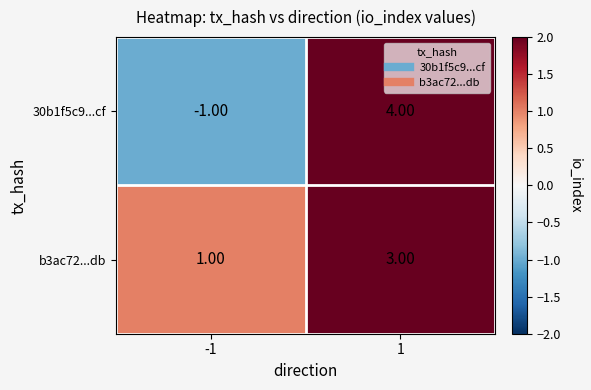

At 1, list the series in order from smallest to largest.

b3ac72...db, 30b1f5c9...cf